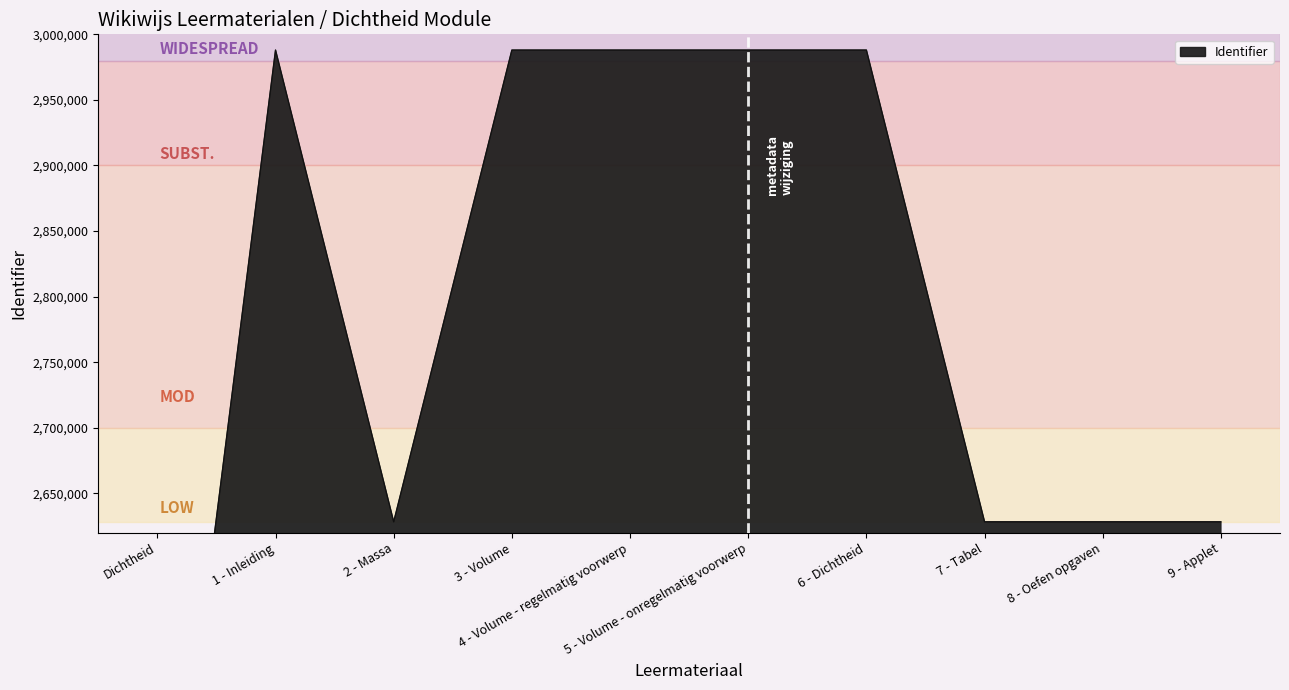

Does the chart display data point markers on the line(s)?

No